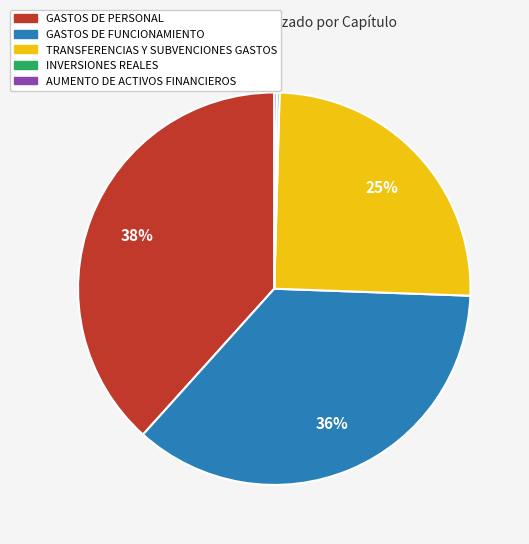

To the nearest percent, what is the difference between the largest and smallest slice percentages?

38%